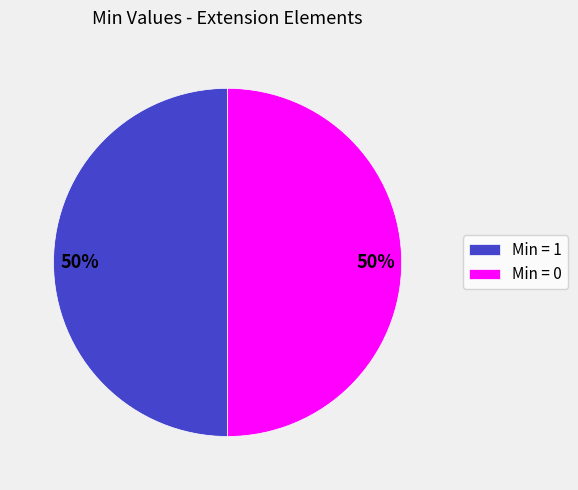

To the nearest percent, what is the combined percentage of Min = 0 and Min = 1?

100%